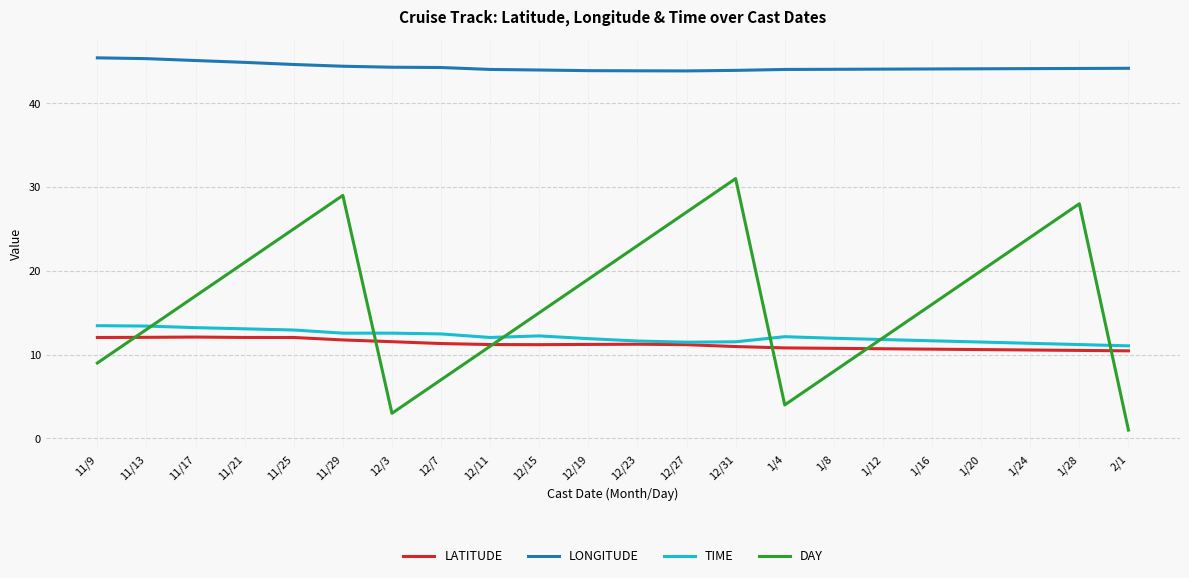

True or false: LATITUDE has a value of 19.2 at 12/27.

False